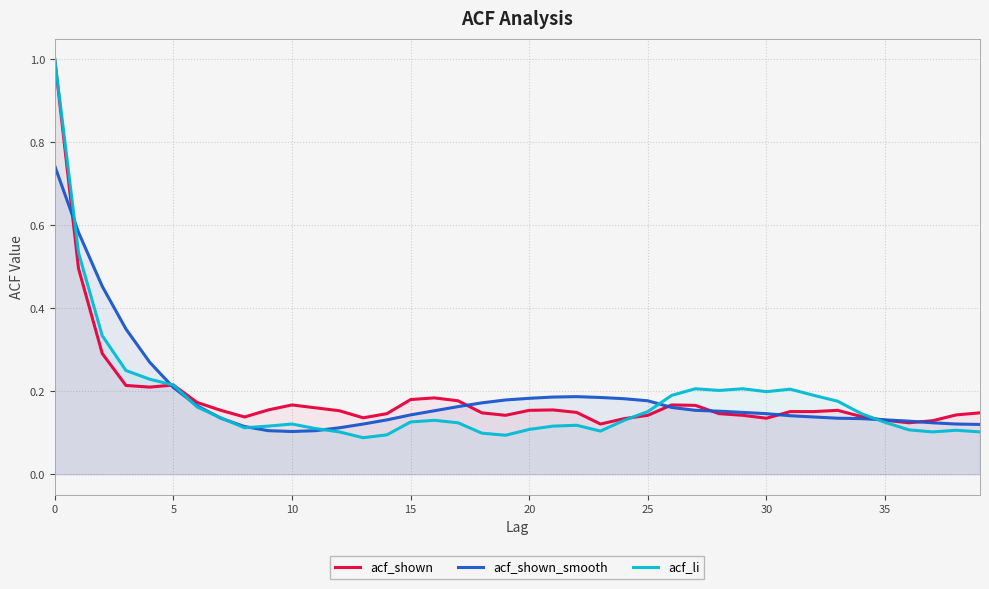

In acf_li, how many points are lower than both neighbors (excluding endpoints)?

7